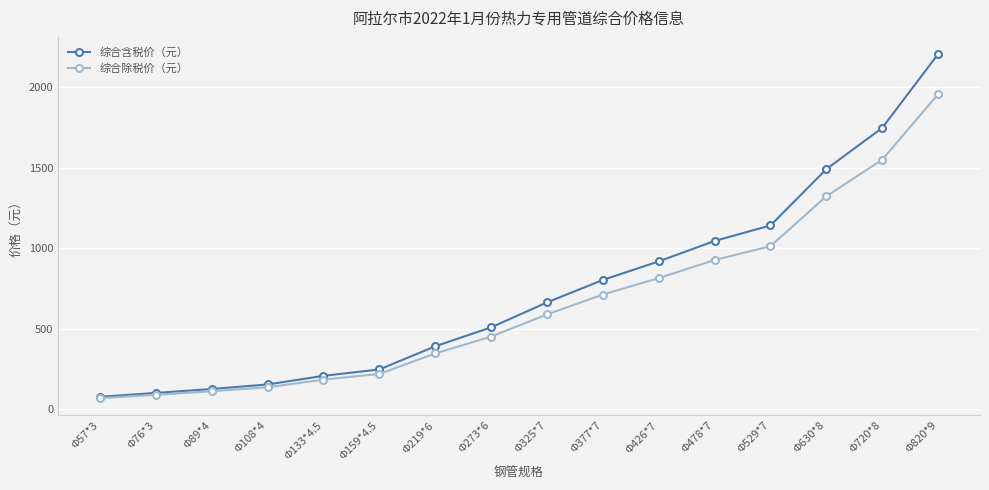

Rank the categories by 综合除税价（元） value from highest to lowest.

Φ820*9, Φ720*8, Φ630*8, Φ529*7, Φ478*7, Φ426*7, Φ377*7, Φ325*7, Φ273*6, Φ219*6, Φ159*4.5, Φ133*4.5, Φ108*4, Φ89*4, Φ76*3, Φ57*3